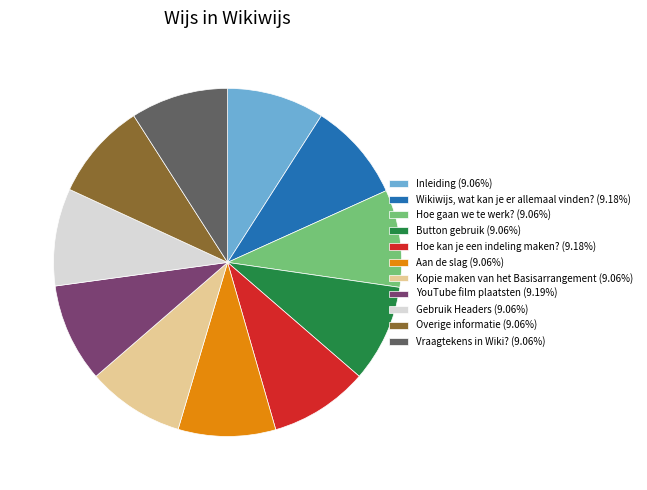

Is the sum of Gebruik Headers (9.06%) and Hoe kan je een indeling maken? (9.18%) greater than half?

No